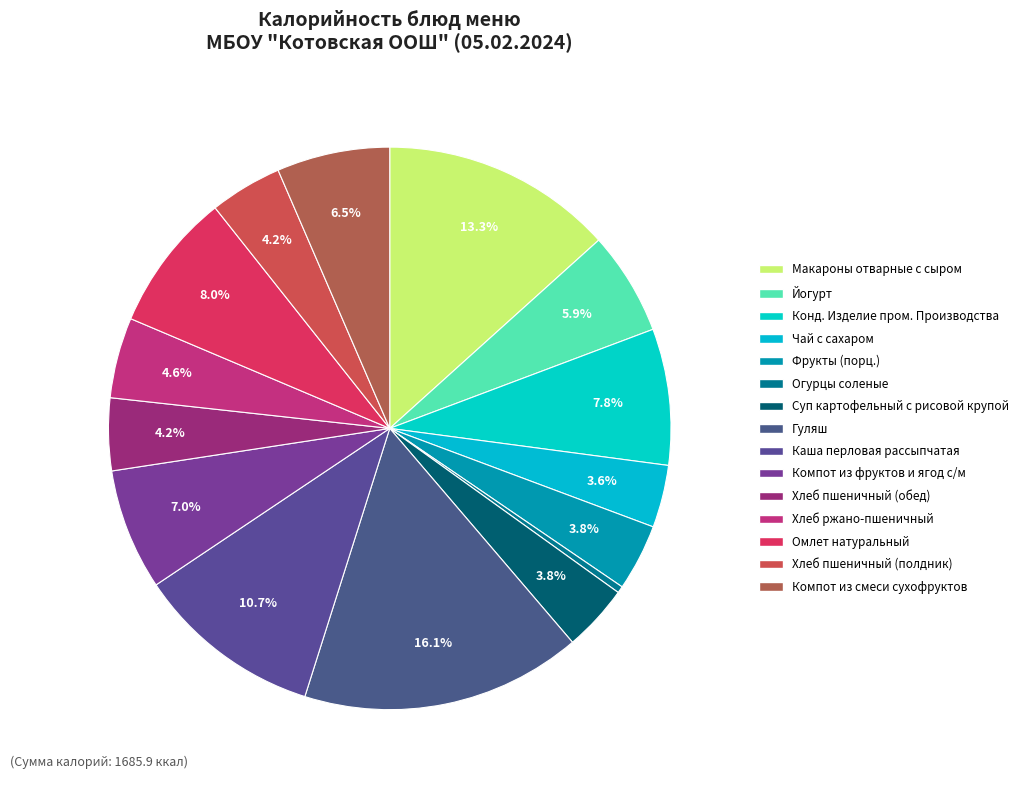

Does Омлет натуральный account for over 50% of the chart?

No